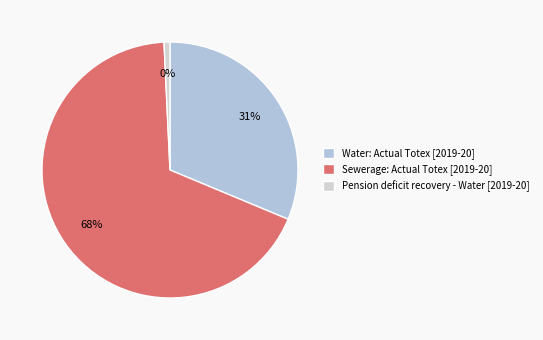

To the nearest percent, what is the combined percentage of Sewerage: Actual Totex and Pension deficit recovery payments - Water?

69%